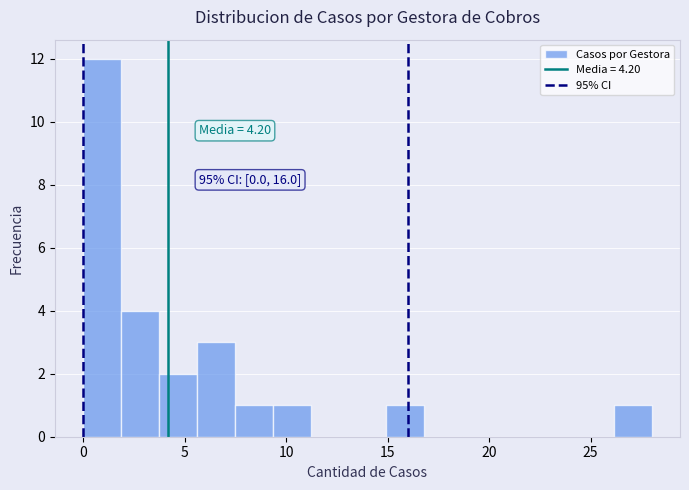

Around what value on the x-axis is the tallest bar? Give the approximate position of its centre, as read against the axis.

1.0